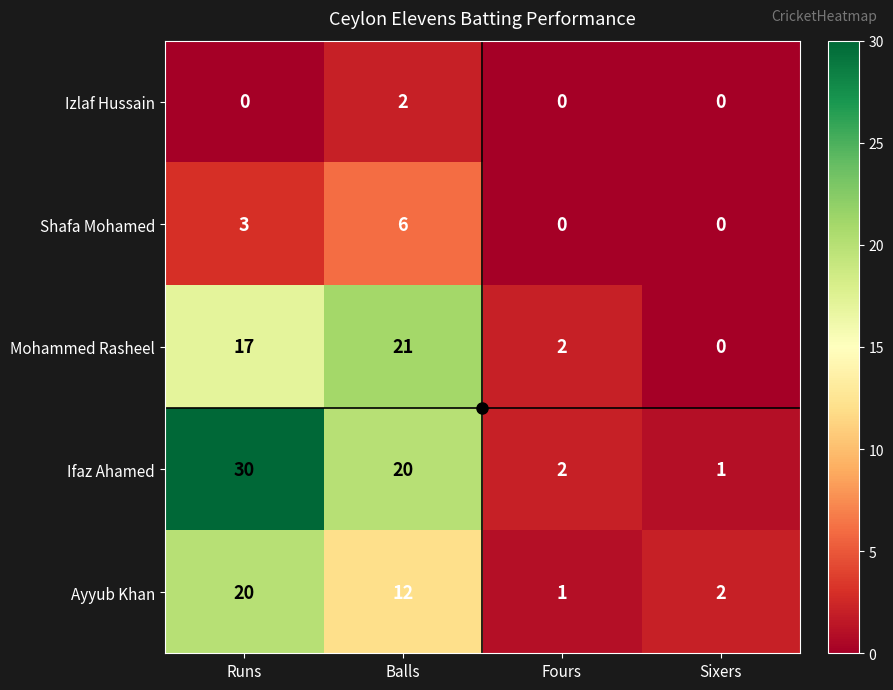

Between Fours and Sixers, which series saw the biggest shift?

Mohammed Rasheel